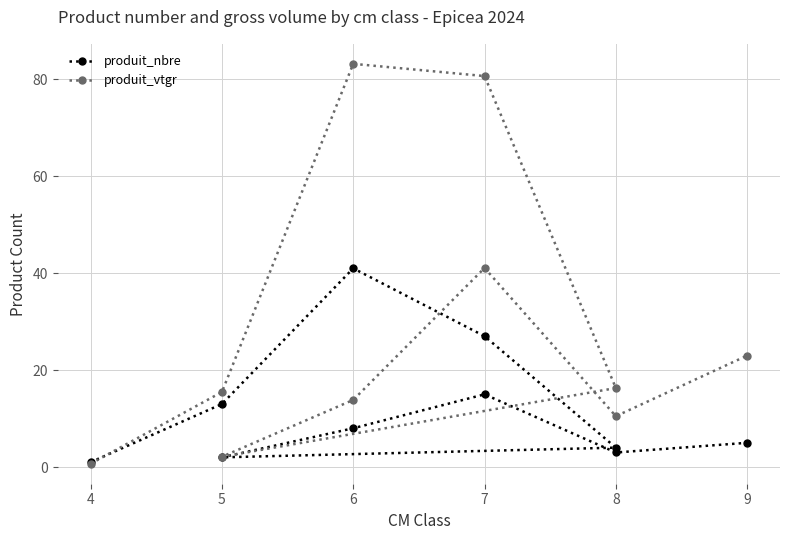

What is the label of the 2nd point from the right?

8